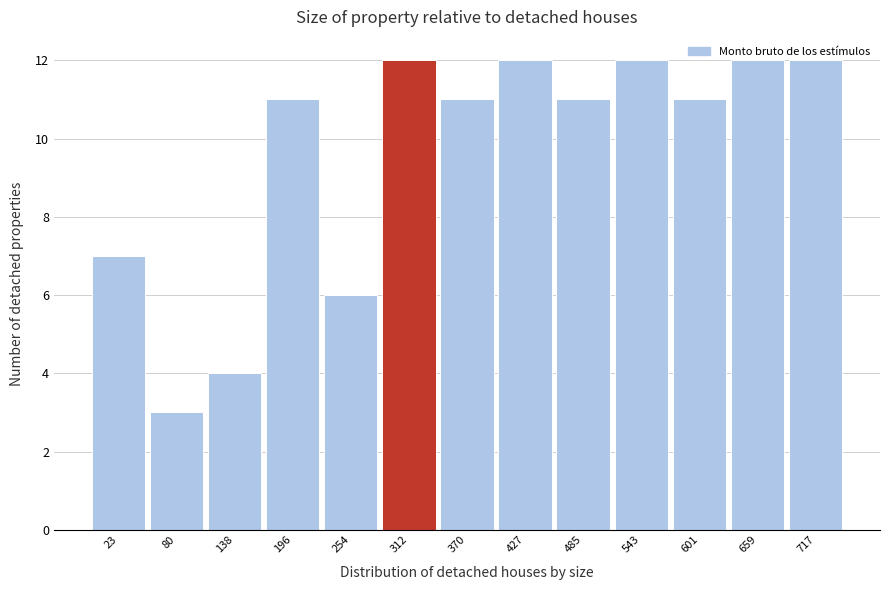

What is the average value?

10